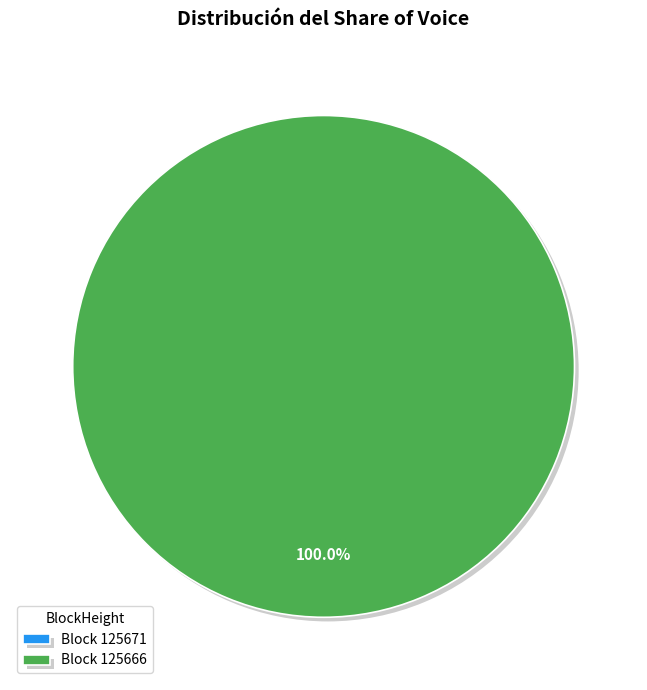

To the nearest percent, what is the difference between the 125666 and 125671 slice percentages?

100%